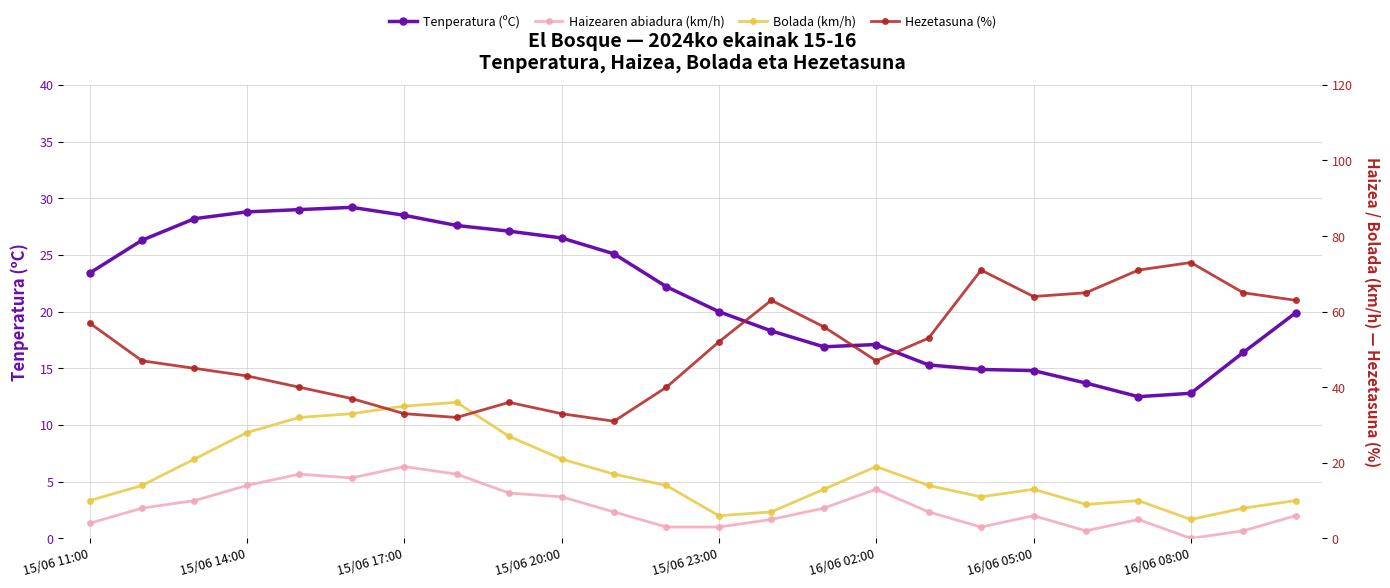

True or false: Hezetasuna (%) has more than 2 interior local peaks.

True